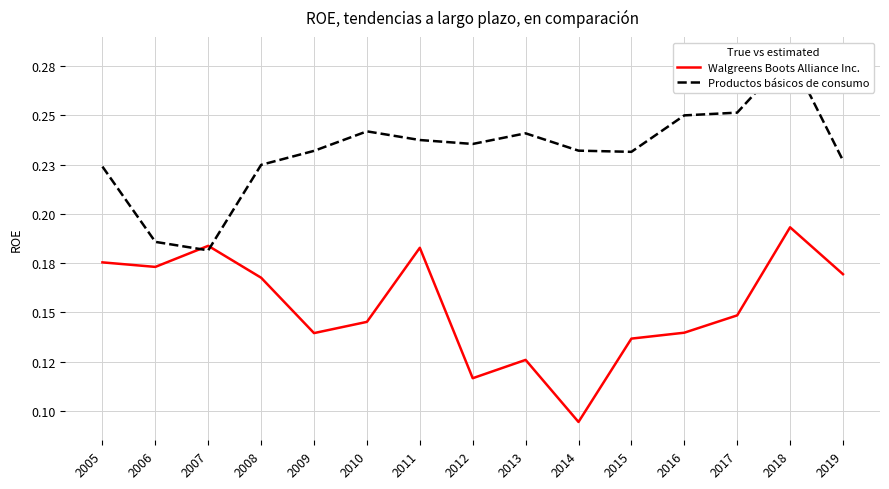

What is the maximum value shown in the chart?

0.3